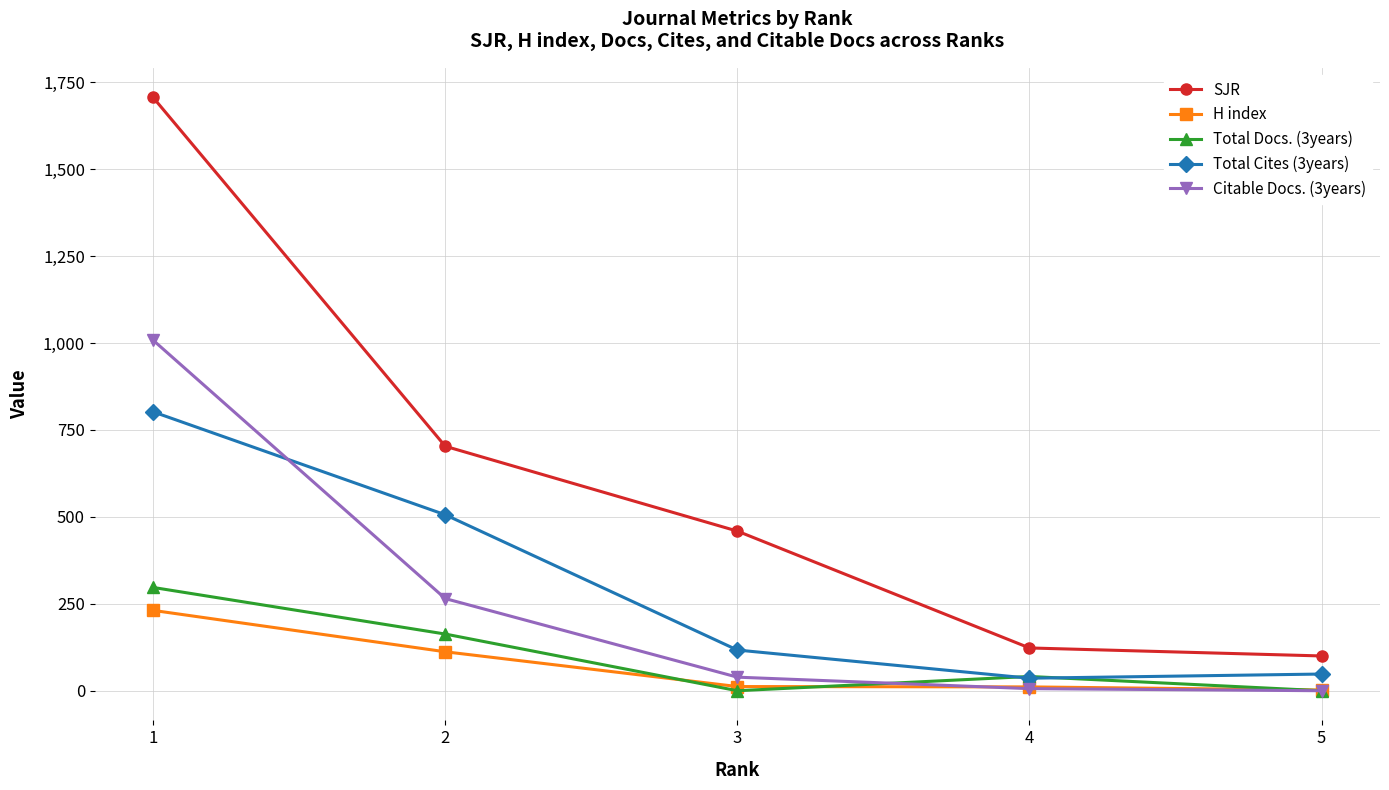

How many lines are shown in the chart?

5